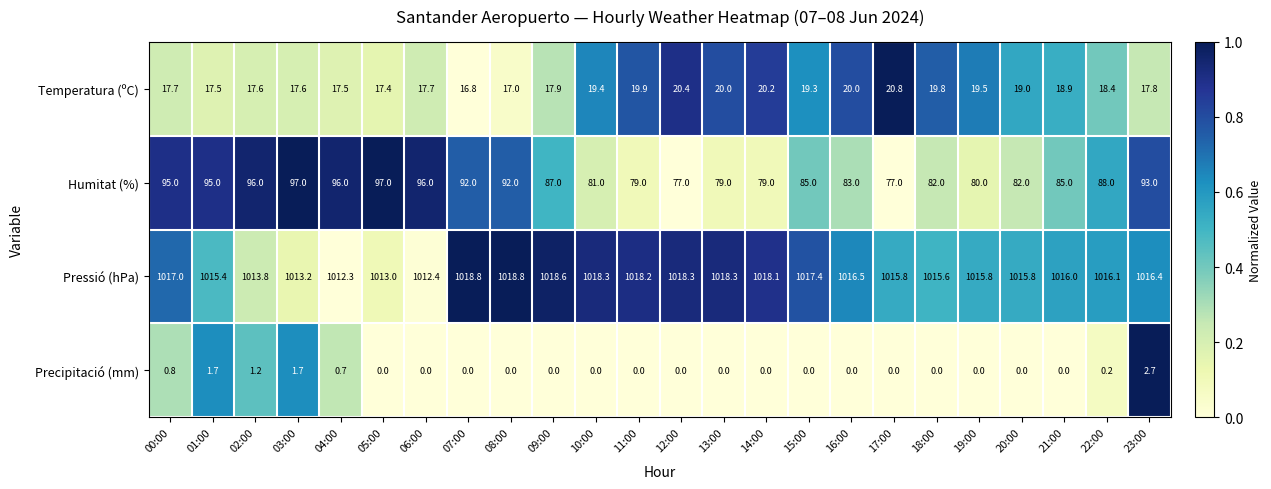

The Temperatura (ºC) series shows 17.5 at 01:00. True or false?

True